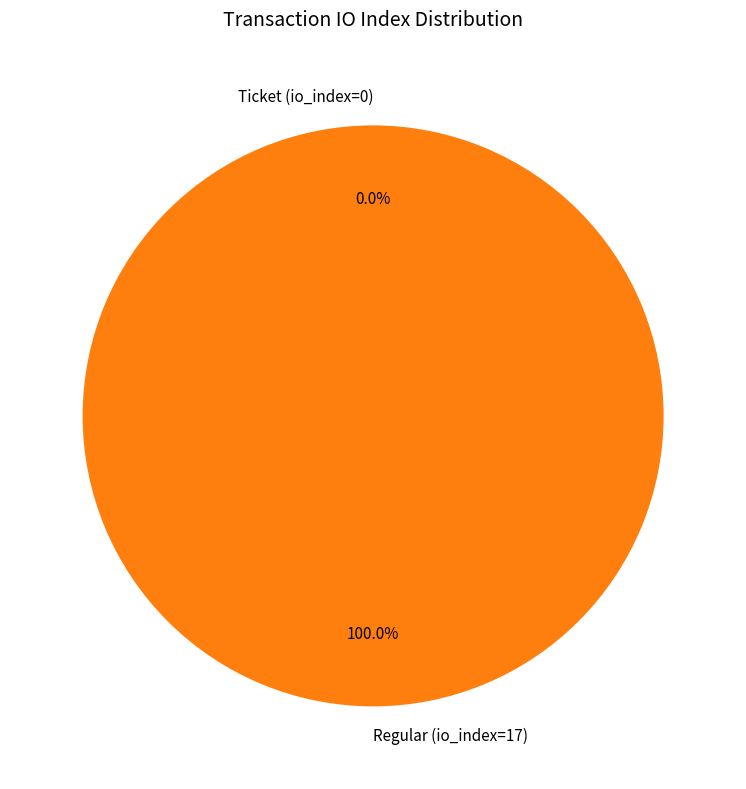

What percentage do Regular (io_index=17) and Ticket (io_index=0) together represent?

100.0%